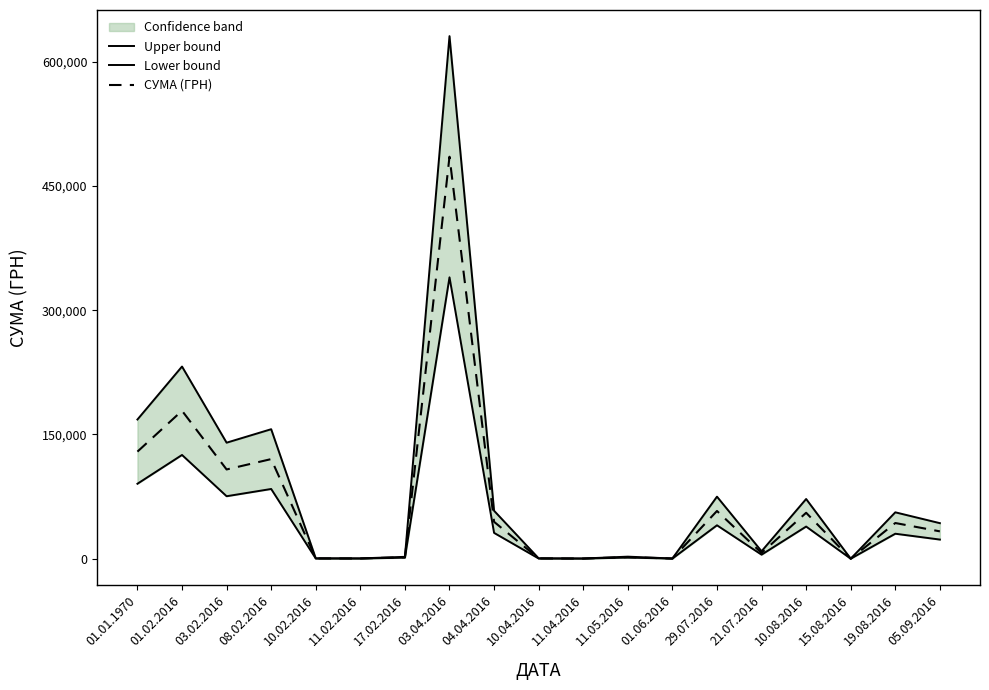

How many data points does each series have?

19